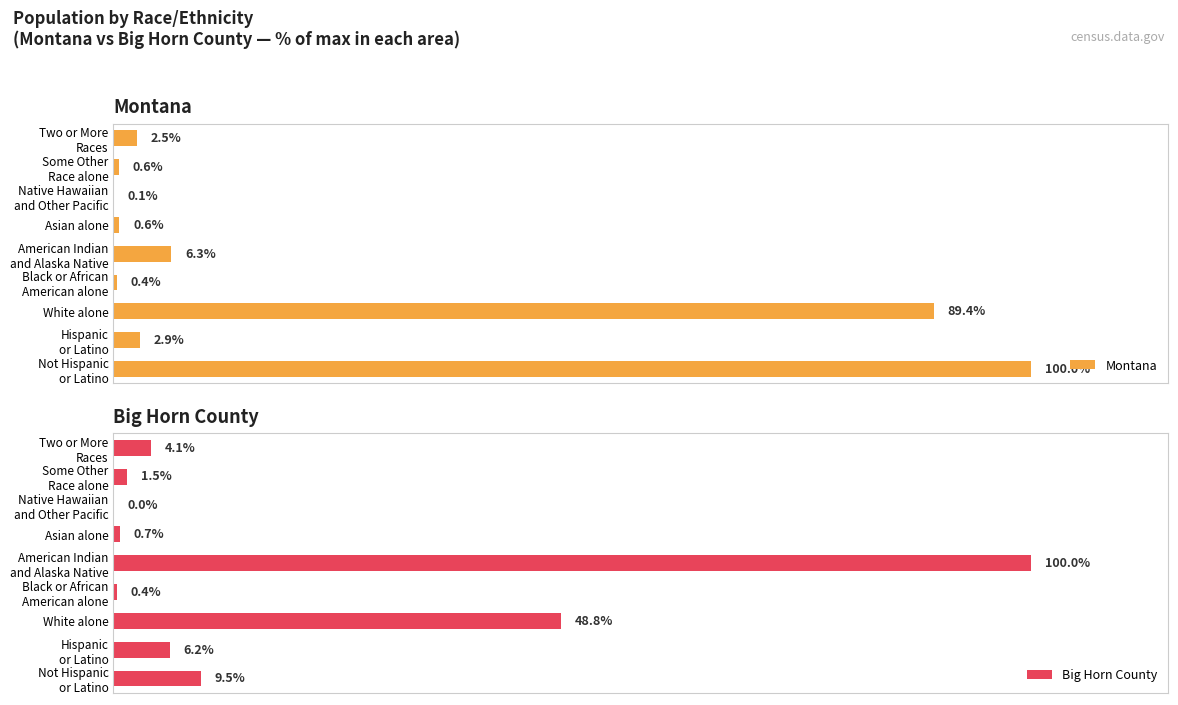

What is the sum of all Montana values?

202.9